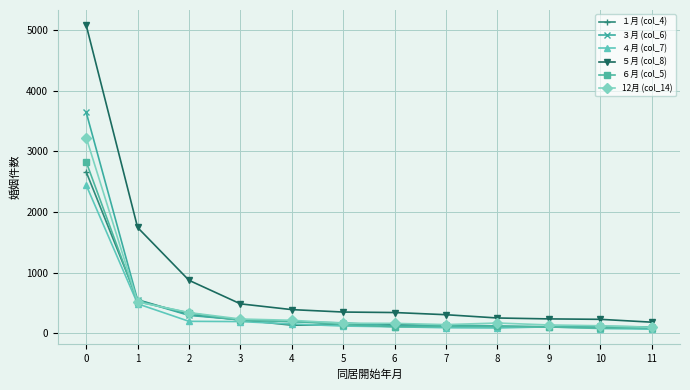

What is the minimum value shown in the chart?

70